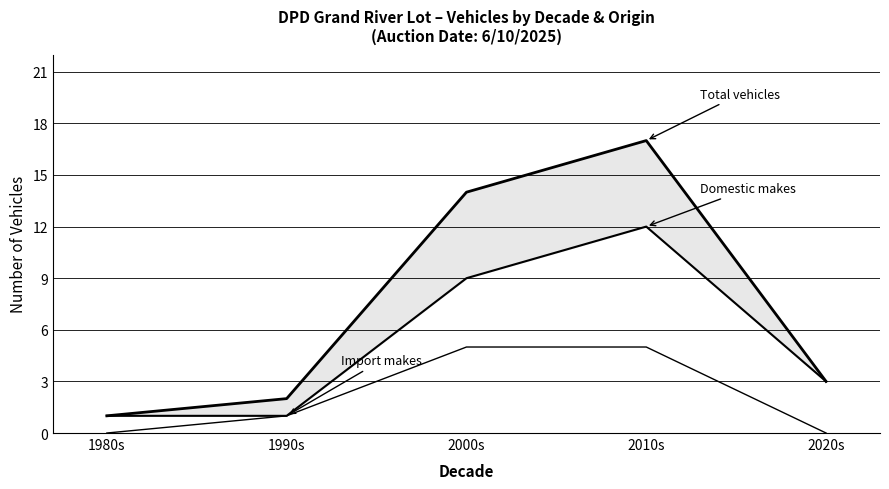

Rank the series by their maximum value, from highest to lowest.

Total vehicles, Domestic makes, Import makes